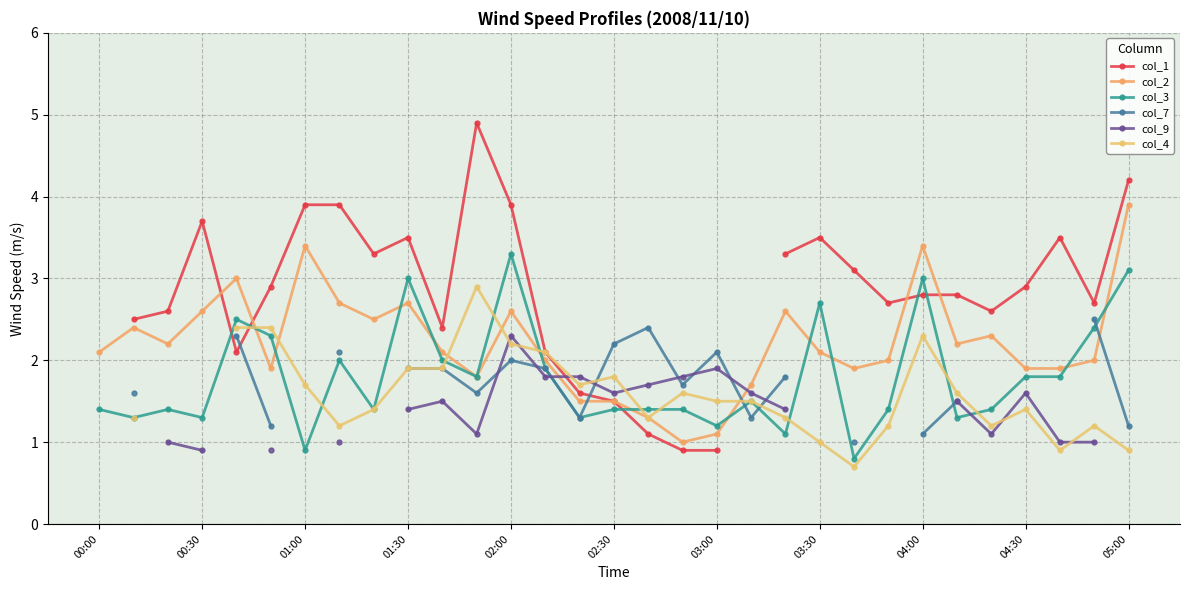

At which label does col_2 reach its peak?

05:00